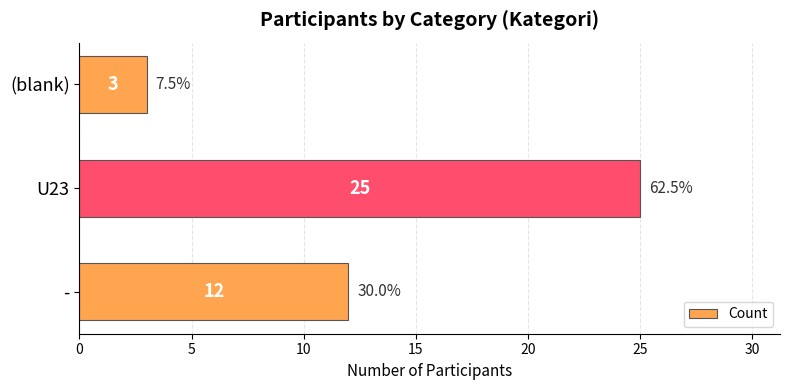

What is the minimum value shown in the chart?

3